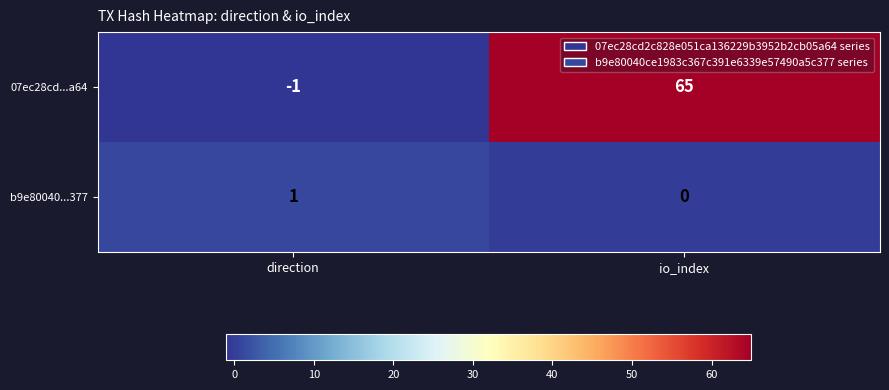

What is the minimum value shown in the chart?

-1